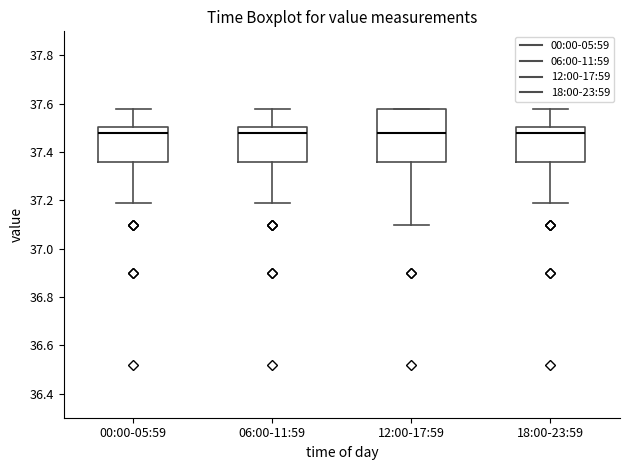

Which box is the tallest, from its lower edge to its upper edge?

12:00-17:59